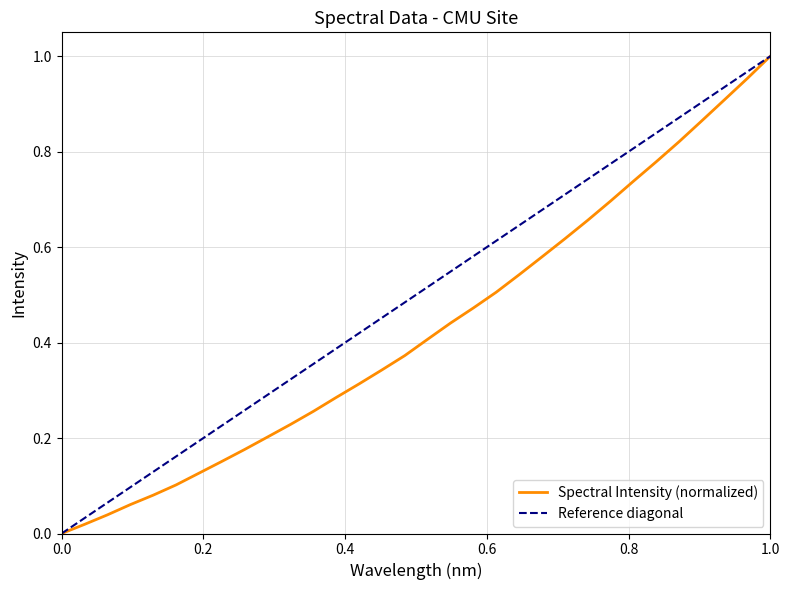

Reading left to right, list all the values displayed in this chart.

0.0	0.0	0.0	0.1	0.1	0.1	0.1	0.2	0.2	0.2	0.2	0.3	0.3	0.3	0.3	0.4	0.4	0.4	0.5	0.5	0.5	0.6	0.6	0.7	0.7	0.7	0.8	0.8	0.9	0.9	1.0	1.0